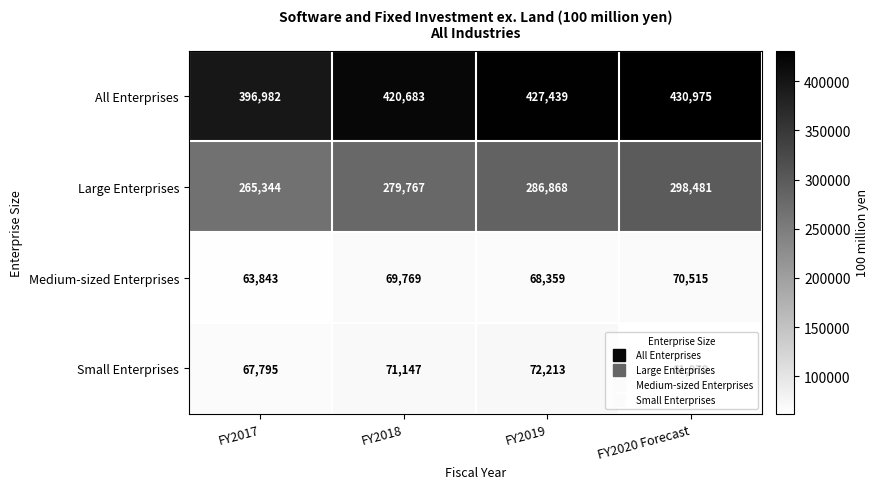

List the series in order of their peak value, highest first.

All Enterprises, Large Enterprises, Small Enterprises, Medium-sized Enterprises